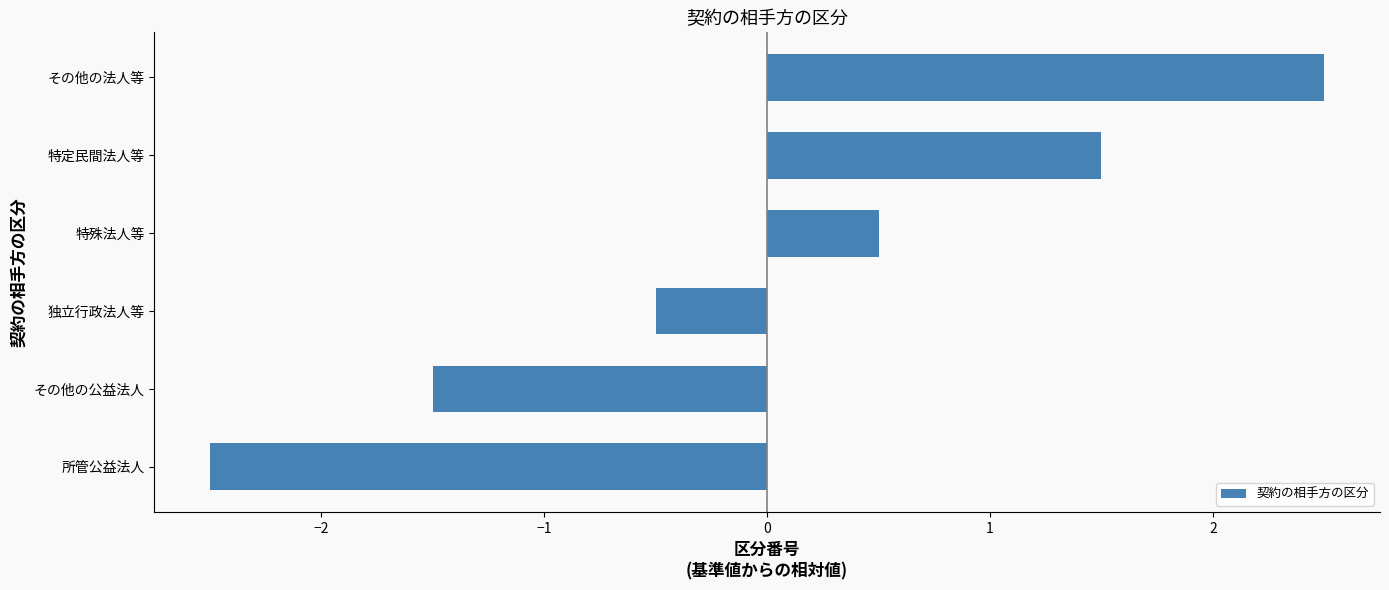

What is the change in value from 独立行政法人等 to その他の法人等?

+3.0